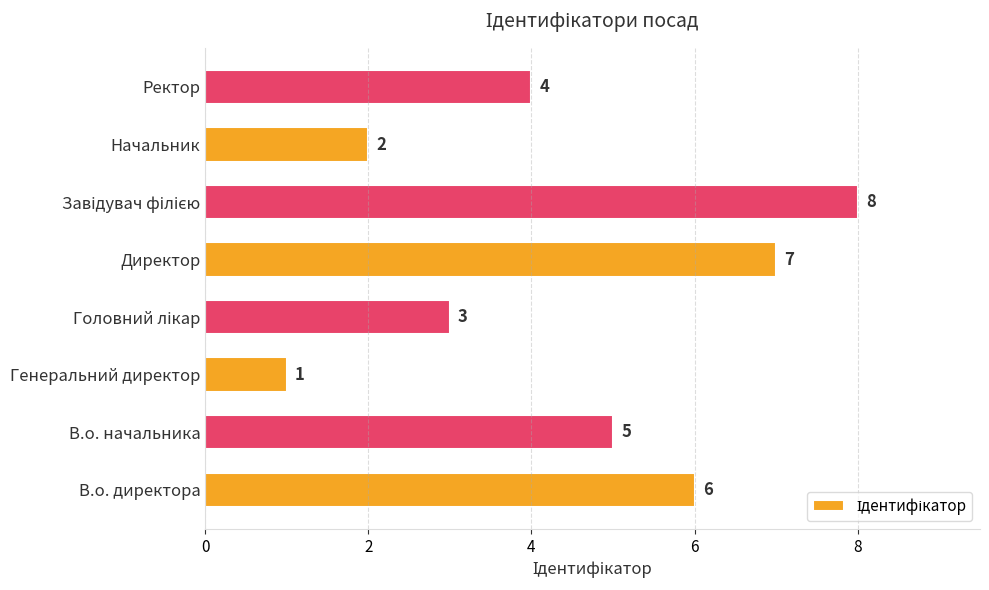

What is the difference between the maximum and minimum values?

7